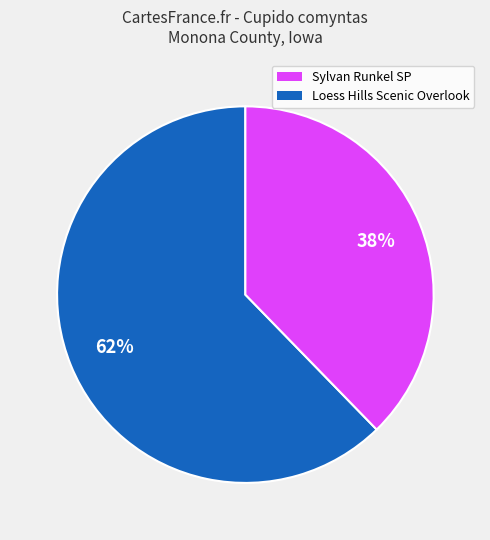

To the nearest percent, what is the average slice percentage?

50%